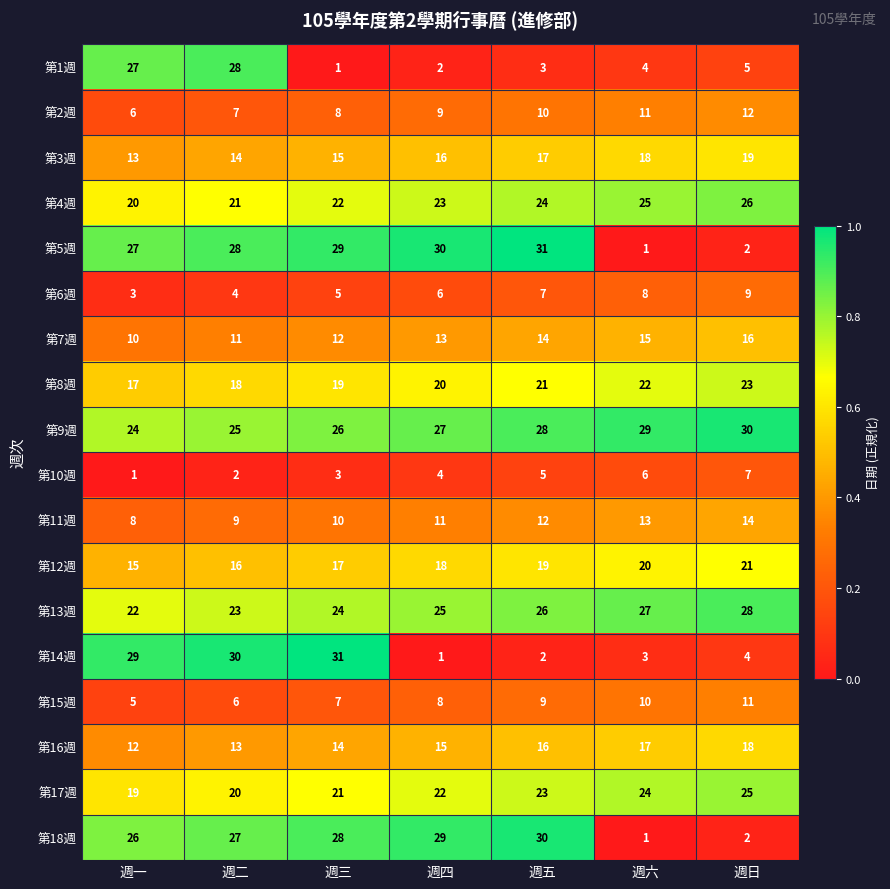

What is the total value across all series at 週二?

302